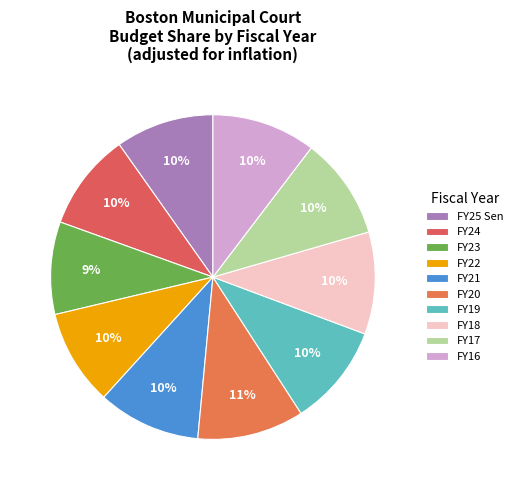

To the nearest percent, what percentage of the pie is FY19?

10%